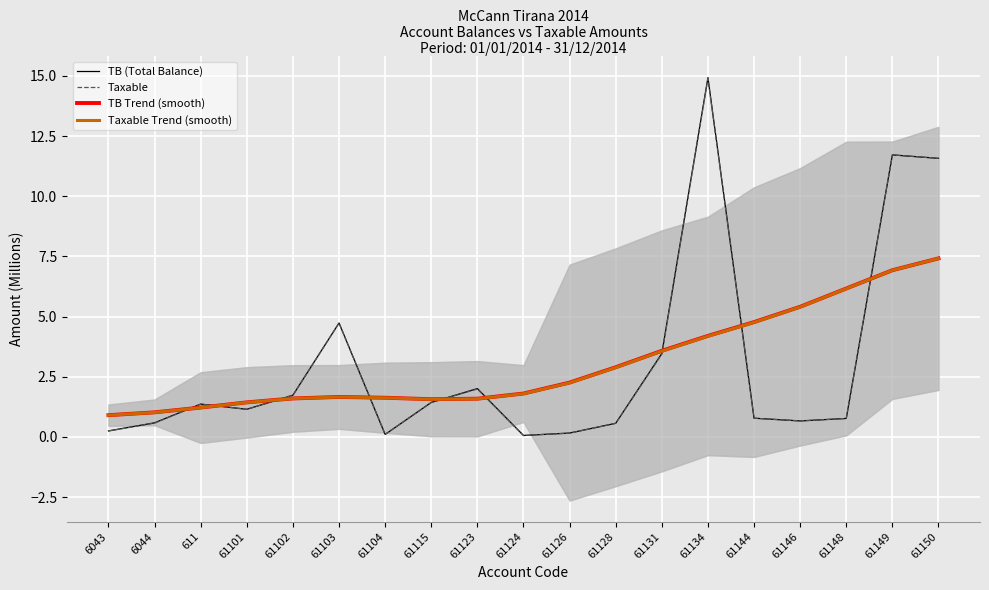

At how many categories does at least one series exceed 1?

18